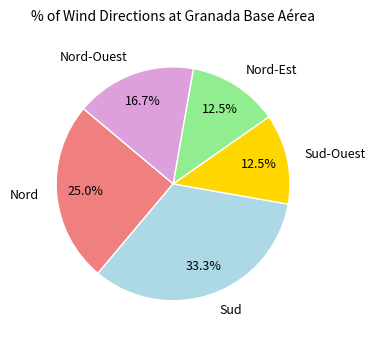

Which slice is the largest?

Sud